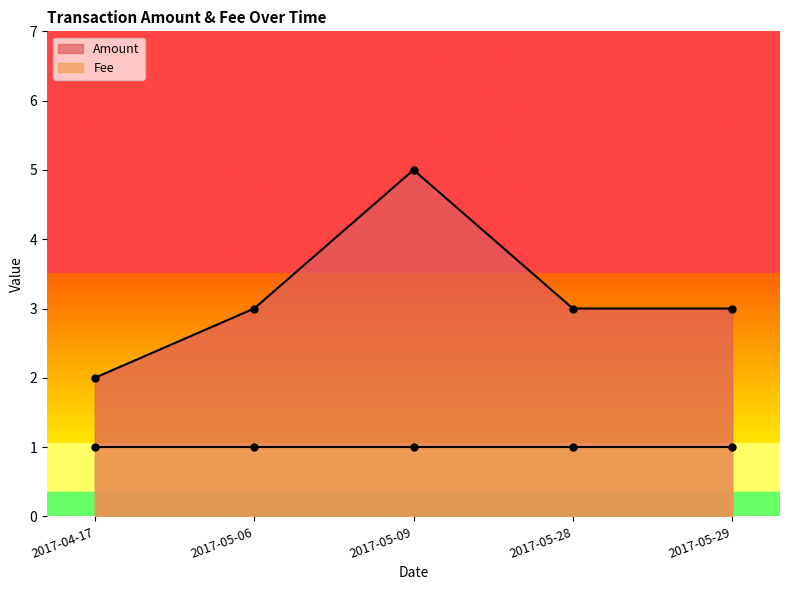

Which has a higher value, 2017-05-09 or 2017-05-28?

2017-05-09